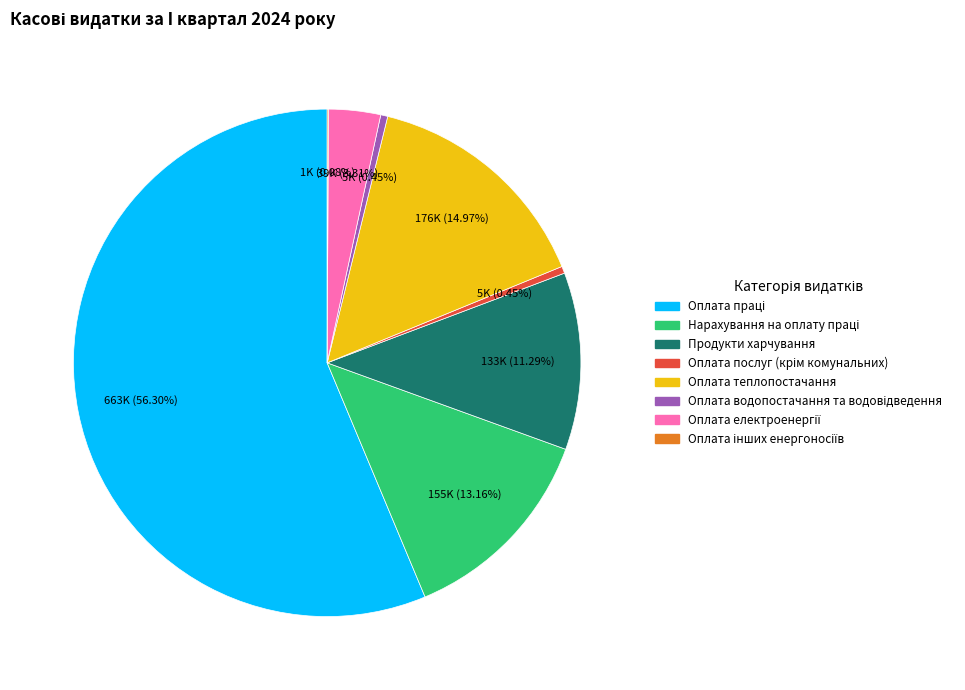

Between Продукти харчування and Оплата теплопостачання, which is larger?

Оплата теплопостачання